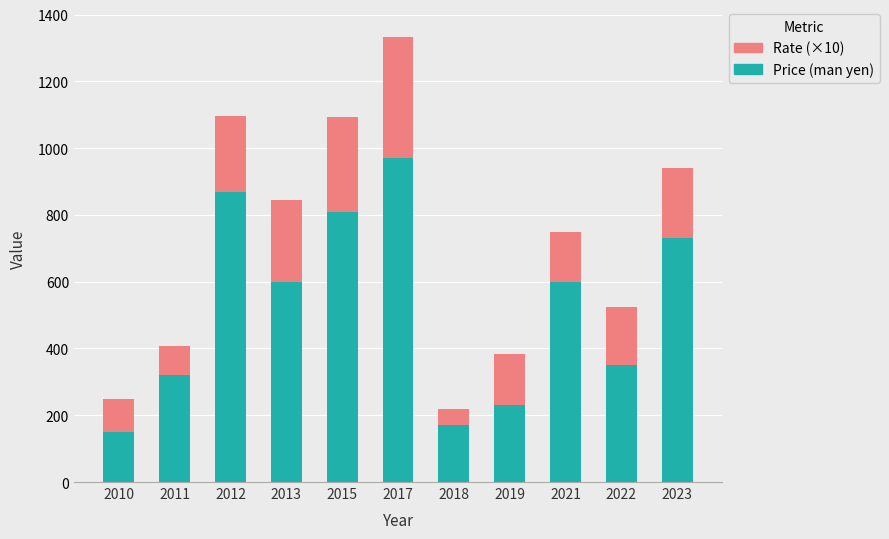

What are all the series names shown in the legend?

Rate (×10), Price (man yen)